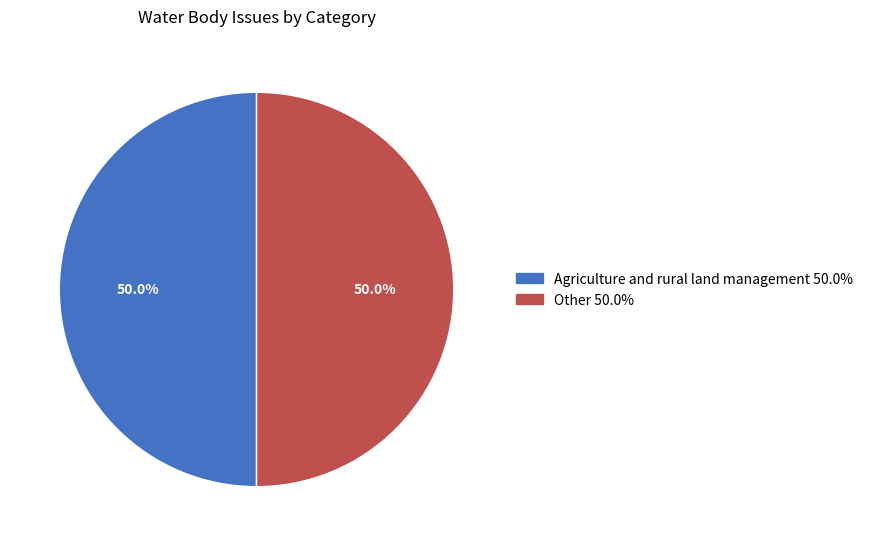

How many segments does this pie chart have?

2